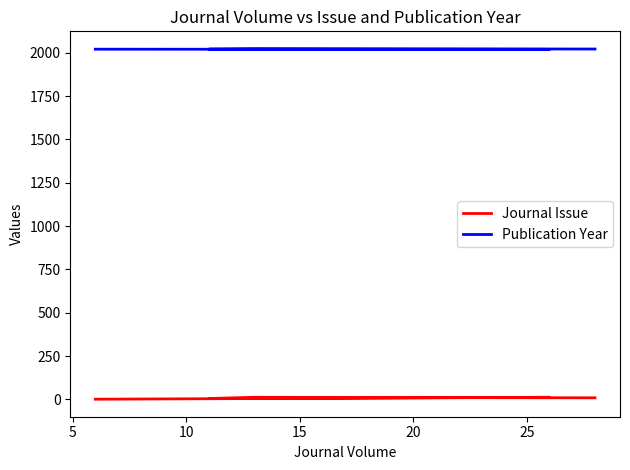

Which category has the highest value in the Publication Year series?

15